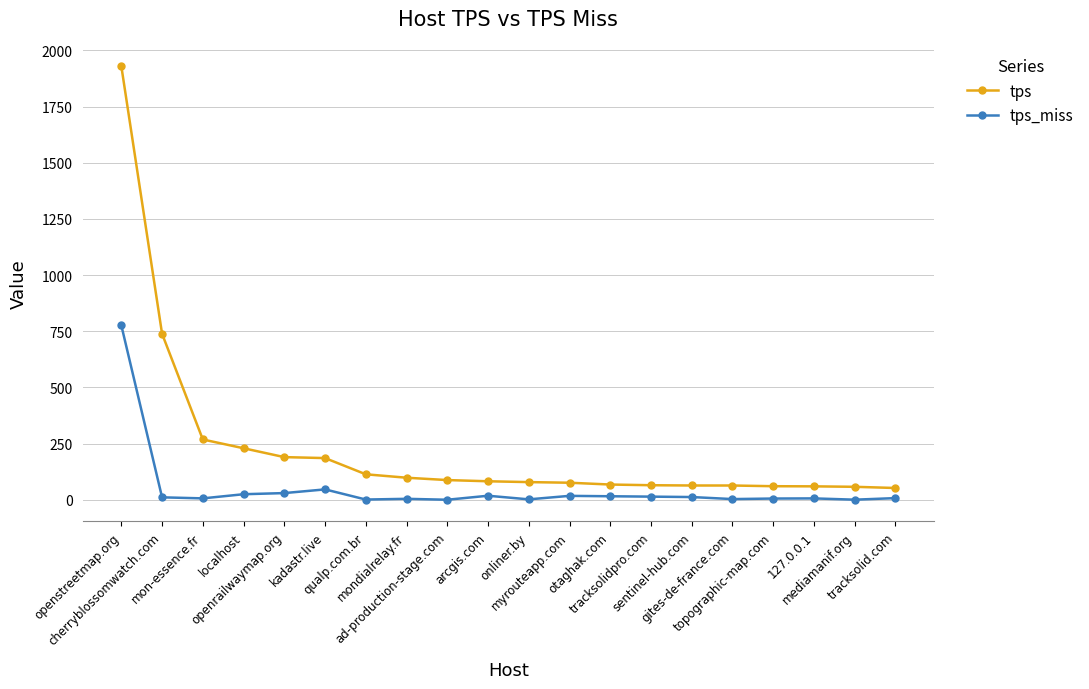

Is the value of tps at myrouteapp.com greater than the value of tps_miss at gites-de-france.com?

Yes